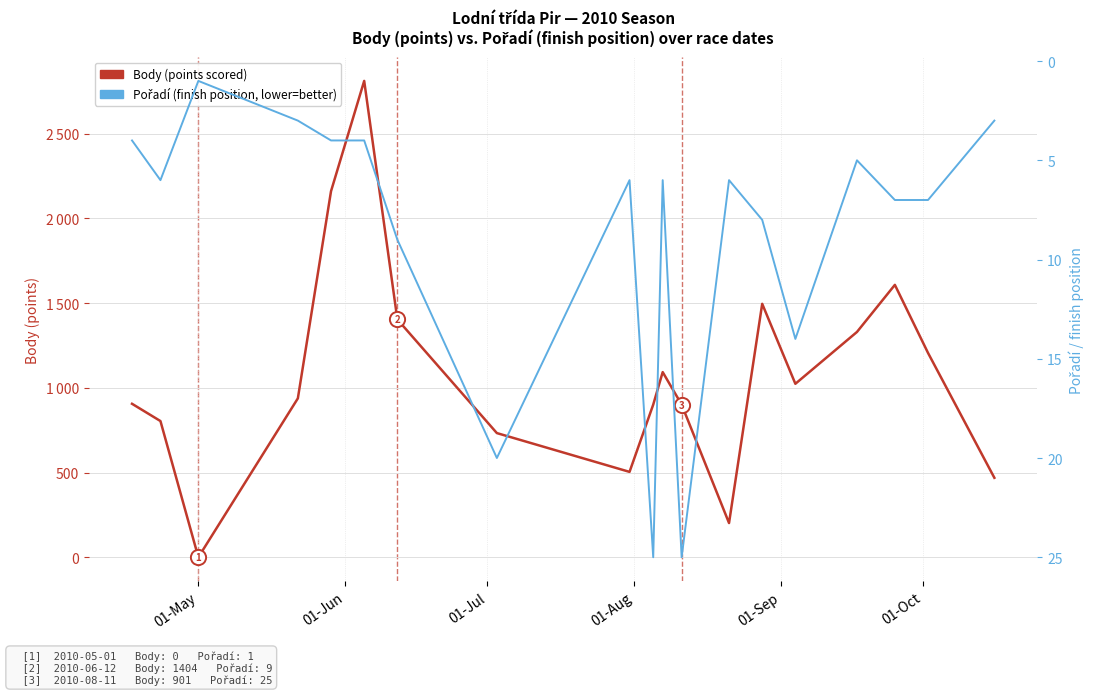

At how many categories does at least one series exceed 77?

18